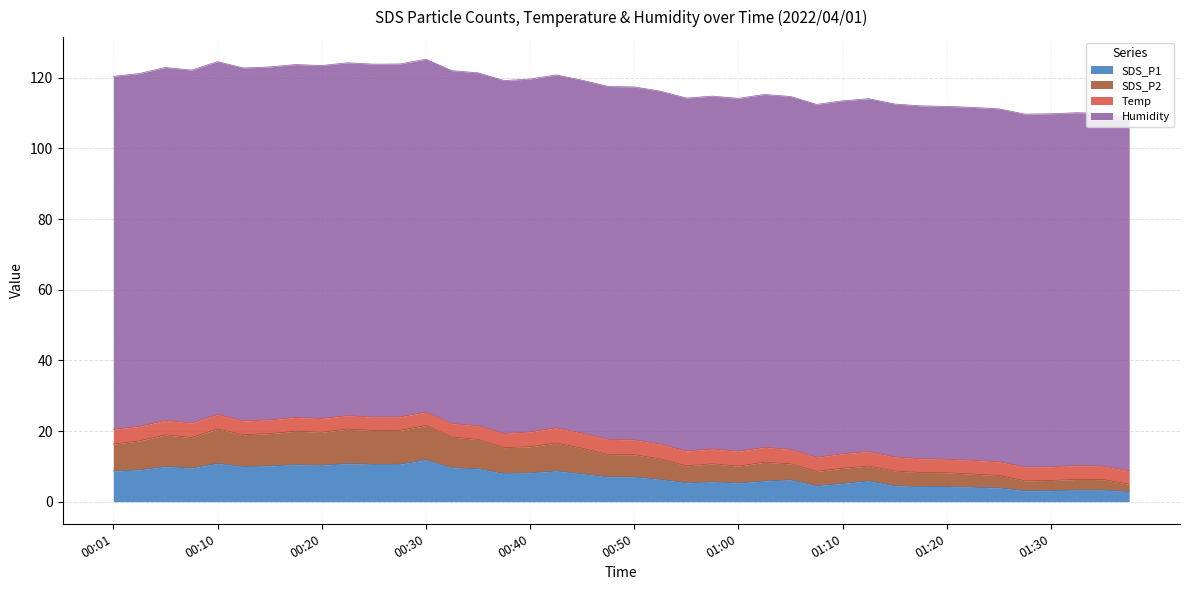

Is it true that SDS_P2 equals 10.2 at 00:55?

True